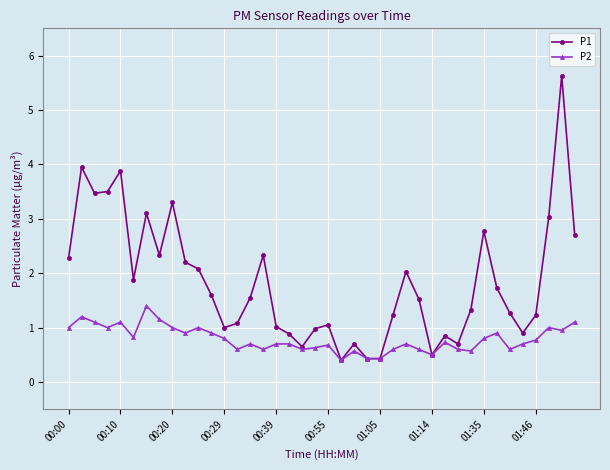

What are all the series names shown in the legend?

P1, P2